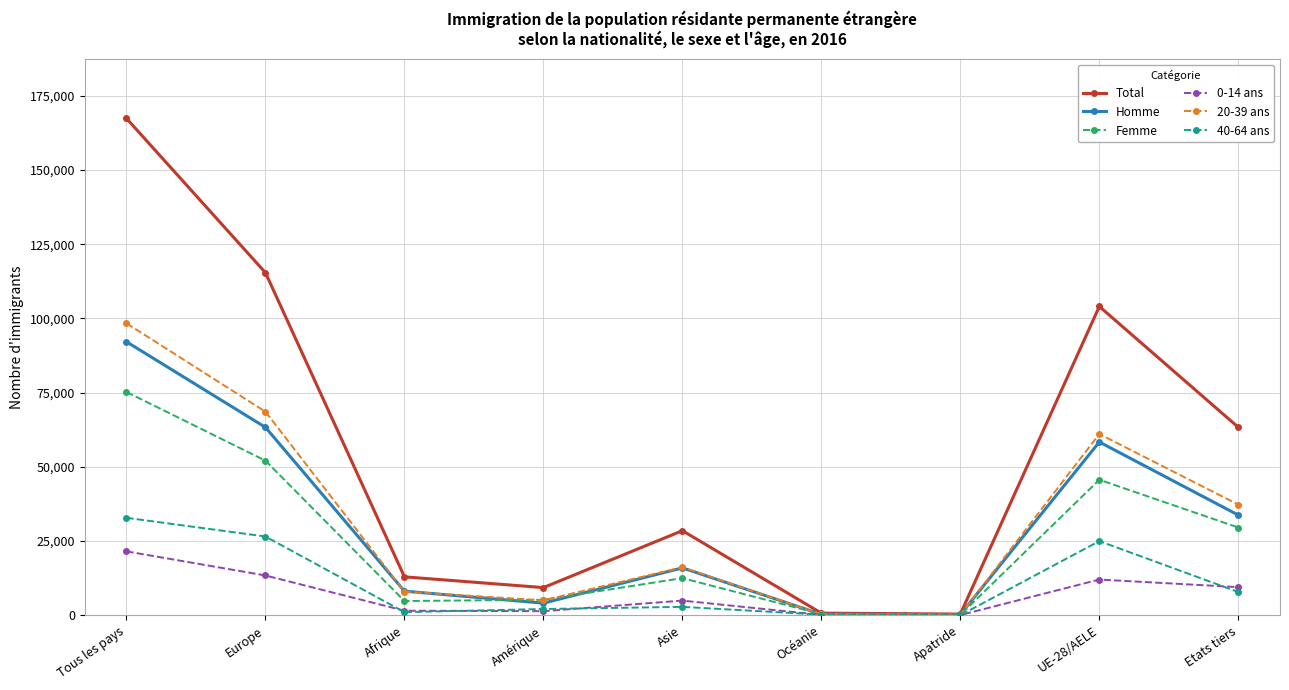

The Femme series shows 104712 at Tous les pays. True or false?

False